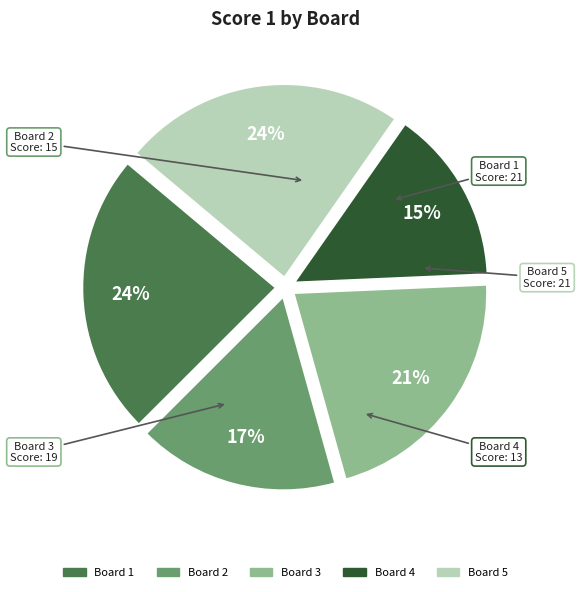

To the nearest percent, what portion does Board 3 represent?

21%